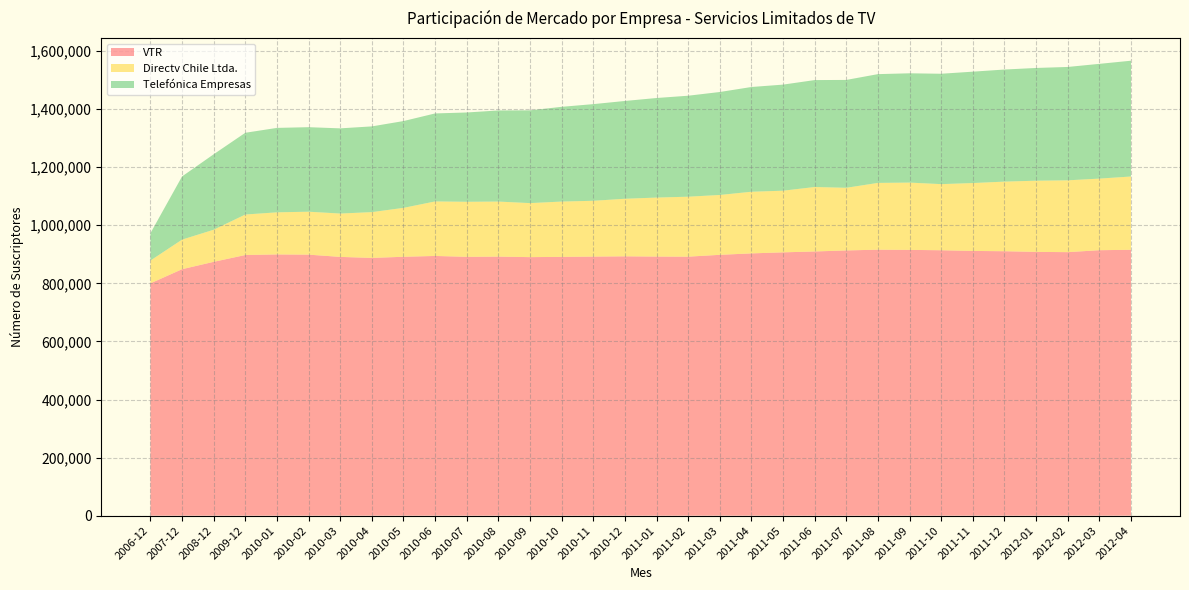

Reading left to right, extract all data points from this chart.

VTR: 800043	848803	874206	897715	899653	898929	891192	887658	891600	894425	891441	892190	890345	891276	892231	893183	892331	891973	898288	903255	906838	909851	913466	915991	915327	914079	911726	910682	908447	907498	914223	915653
Directv Chile Ltda.: 78538	101916	110543	139413	144986	147861	149289	157707	168455	187754	189531	189531	186041	190467	192194	198199	203167	206491	206158	212302	212302	222037	215701	230019	231733	227671	233778	239757	245135	247369	246587	252380
Telefónica Empresas: 94209	217590	259883	281501	290773	291086	293335	295230	298902	303044	307518	313731	319443	326224	332834	336770	342830	347741	354570	360703	365328	368206	371439	374559	376379	380138	383571	385969	388247	390398	395157	398750